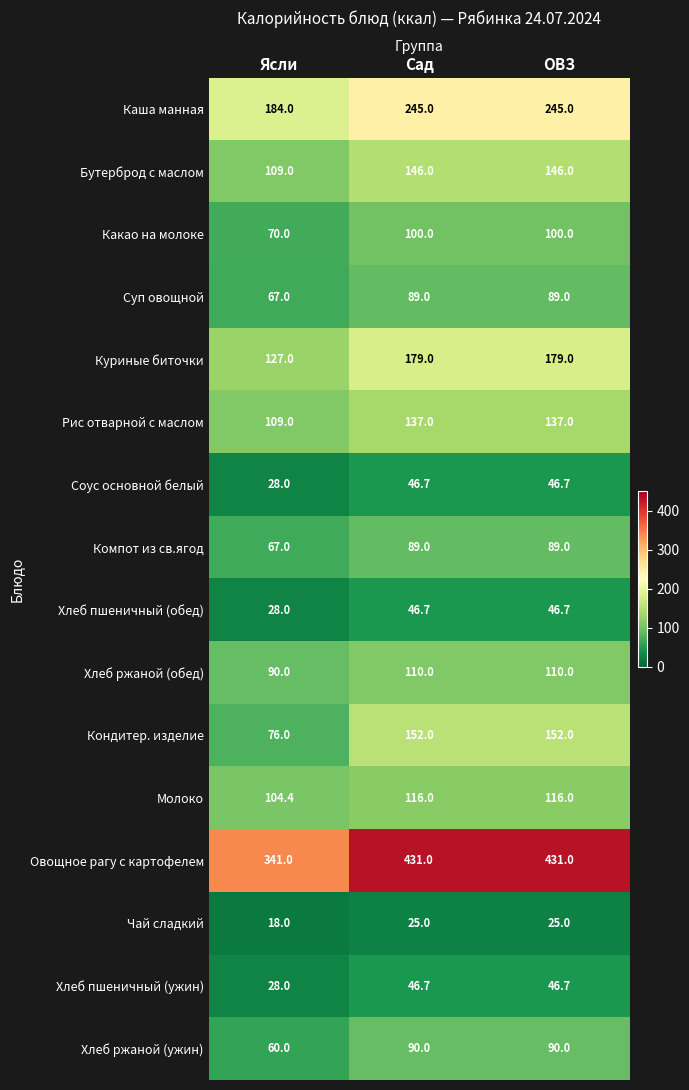

What is the total value across all series at Сад?

2049.1